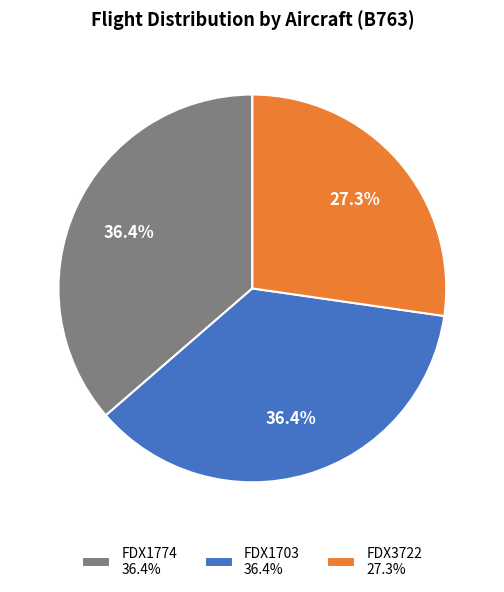

What is the ratio of the value at FDX1774 36.4% to the value at FDX3722 27.3%?

1.3